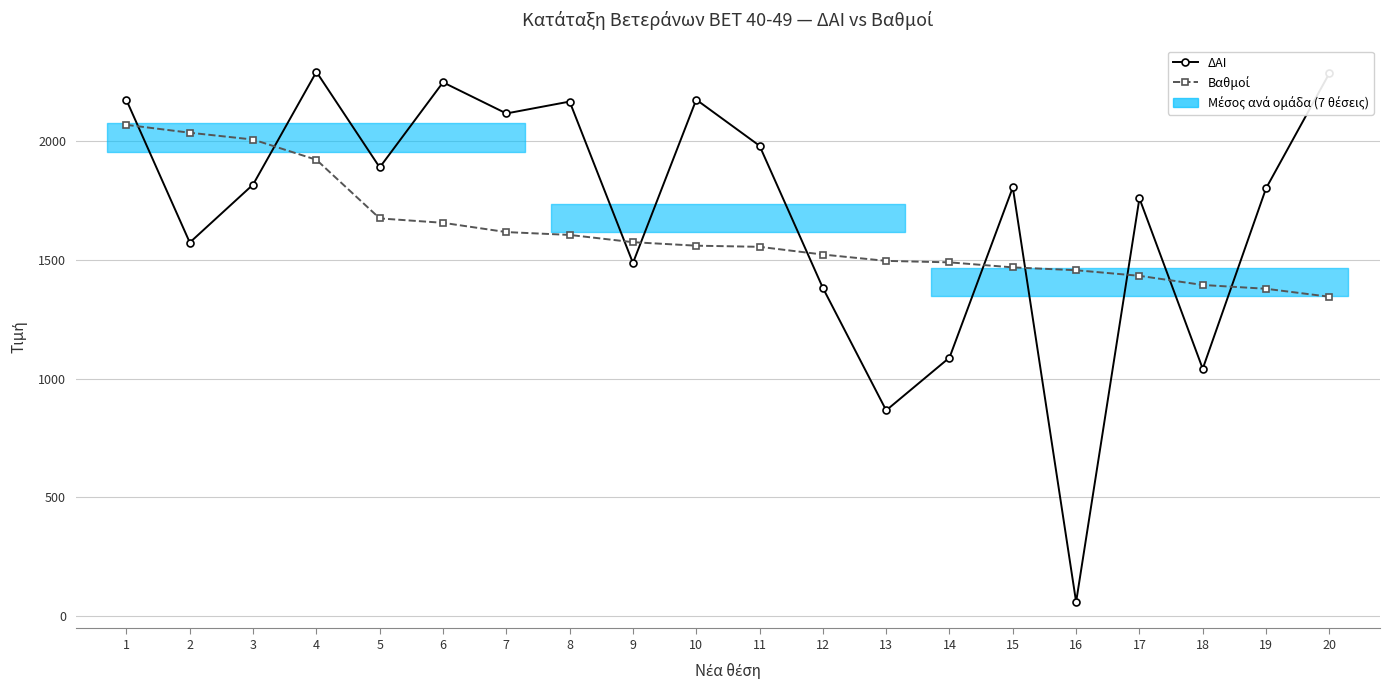

At how many categories does at least one series exceed 977?

20